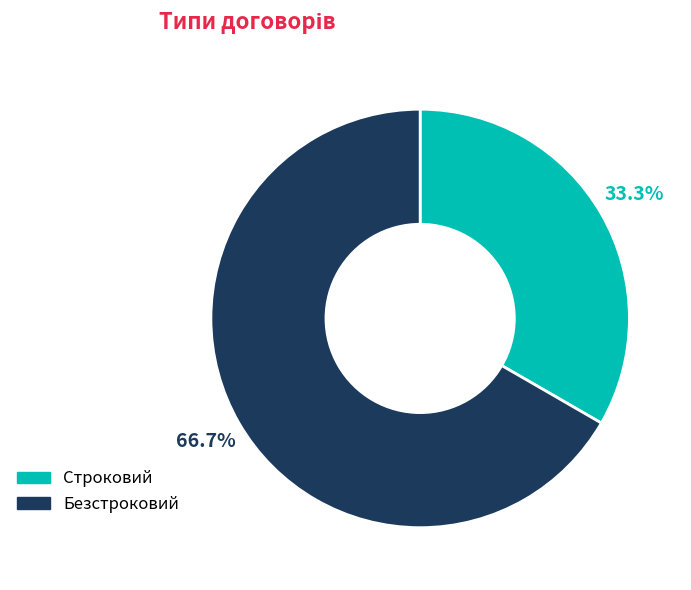

Does any single category account for the majority?

Yes